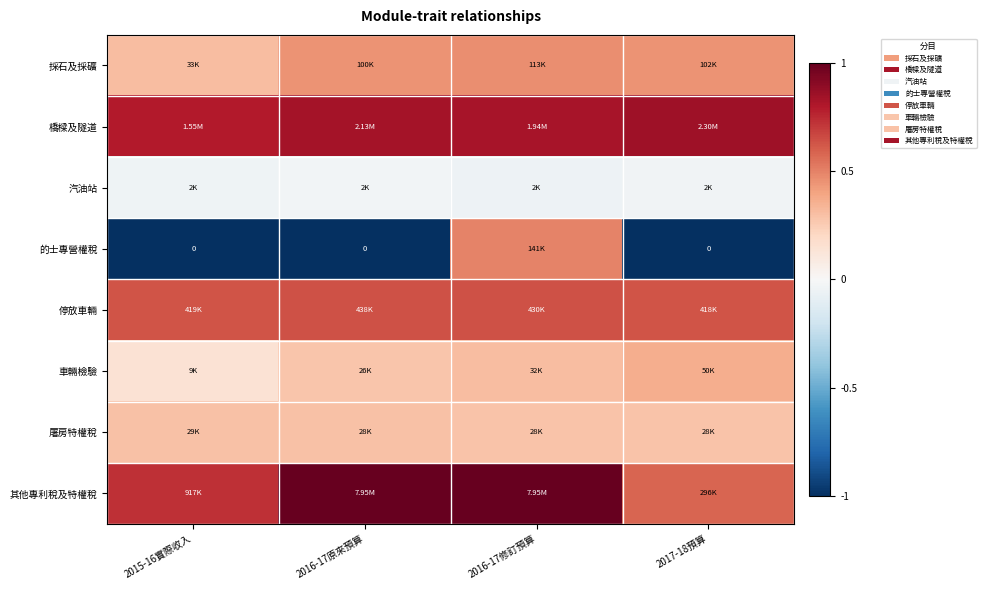

Which category has the highest value across all series?

2016-17修訂預算